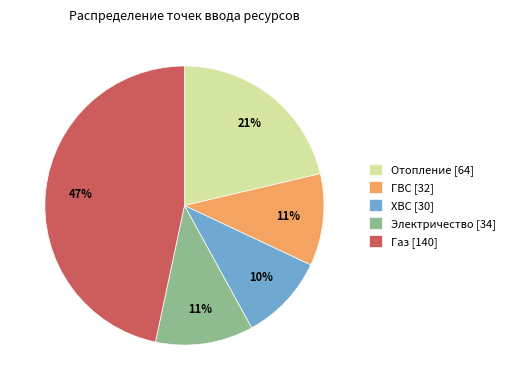

Approximately how many times larger is the value at Отопление [64] compared to ХВС [30]?

2.1